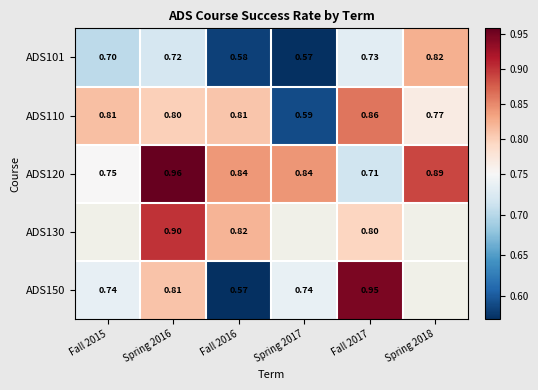

The ADS120 series shows 0.8 at Fall 2015. True or false?

True